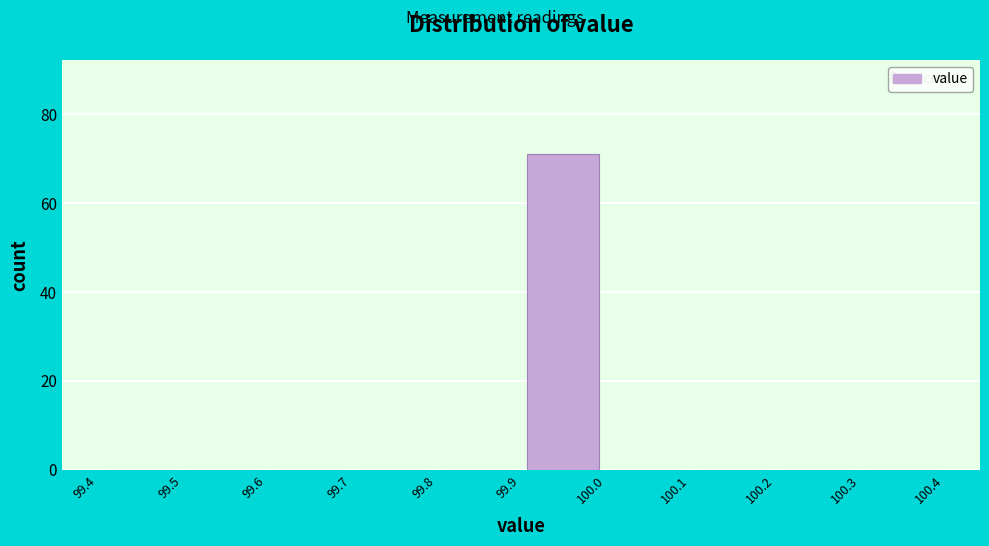

What is the height of the bar covering 99.9 to 100.0 on the x-axis? The values are not printed on the chart, so give them approximately, as read against the axis.

72